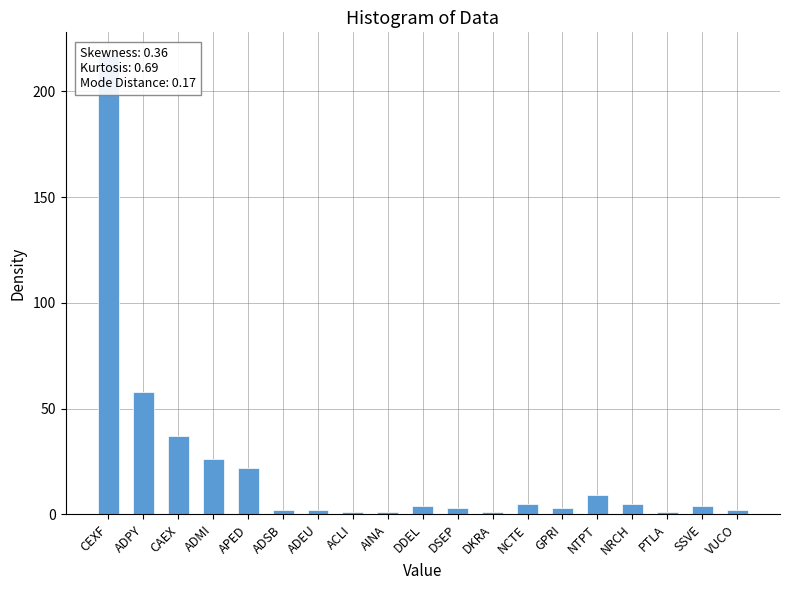

Reading left to right, what are all the values shown in this chart?

CEXF=217	ADPY=58	CAEX=37	ADMI=26	APED=22	ADSB=2	ADEU=2	ACLI=1	AINA=1	DDEL=4	DSEP=3	DKRA=1	NCTE=5	GPRI=3	NTPT=9	NRCH=5	PTLA=1	SSVE=4	VUCO=2